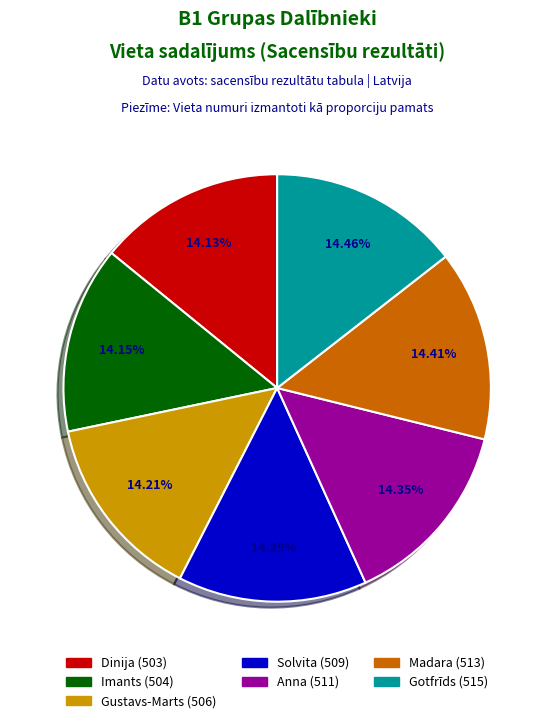

Does Solvita represent more than half of the total?

No